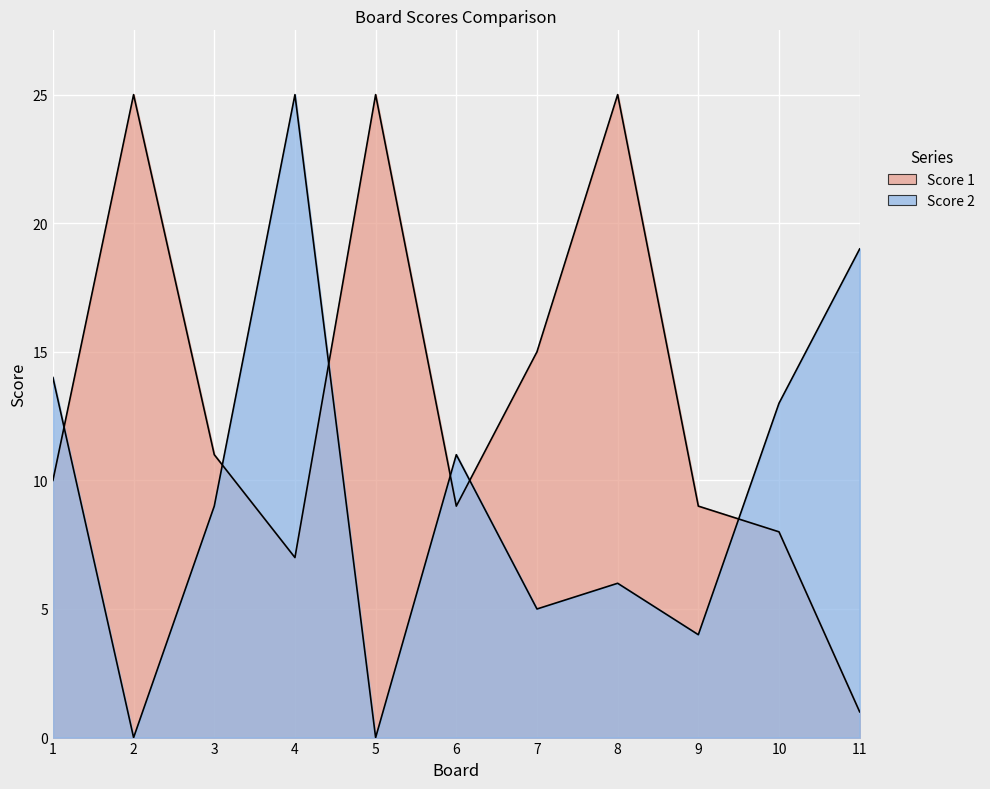

Where is Score 2 nearest to the value 12?

6